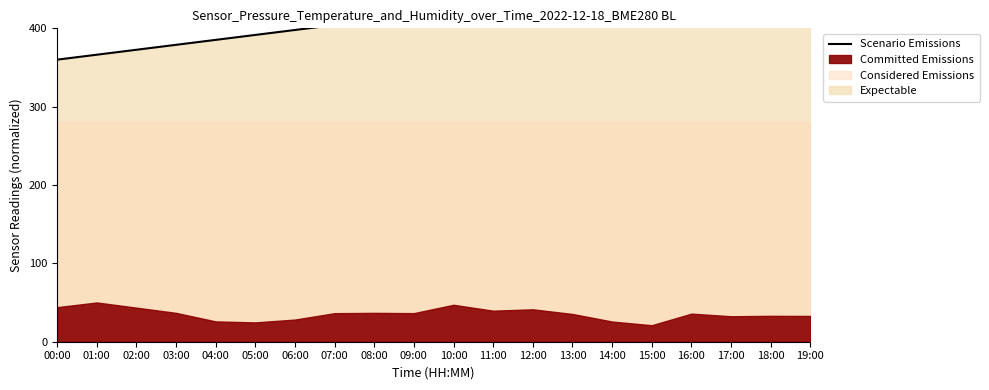

True or false: there are more than 1 points higher than both neighbors.

False